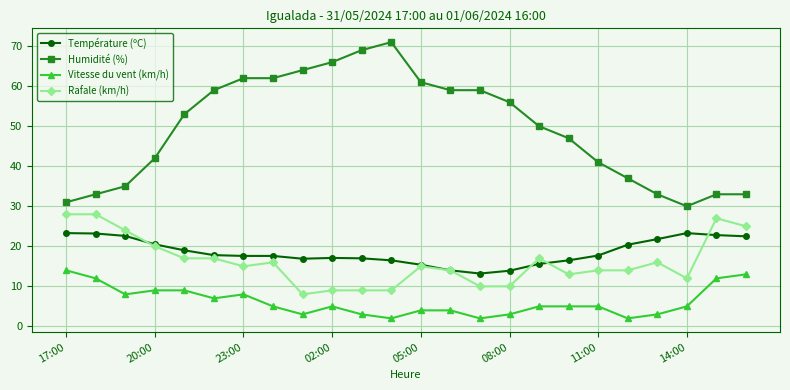

What is the value of the Vitesse du vent (km/h) point at the 23rd from the left?

12.0